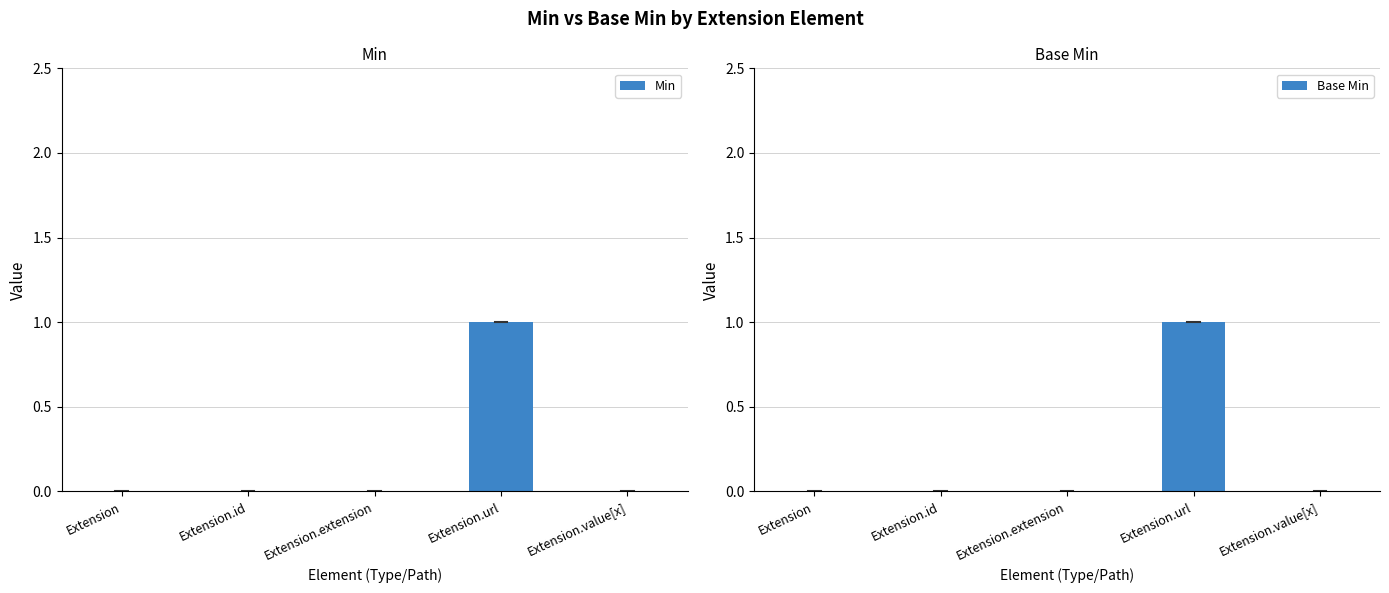

The Base Min series shows -1 at Extension.extension. True or false?

False